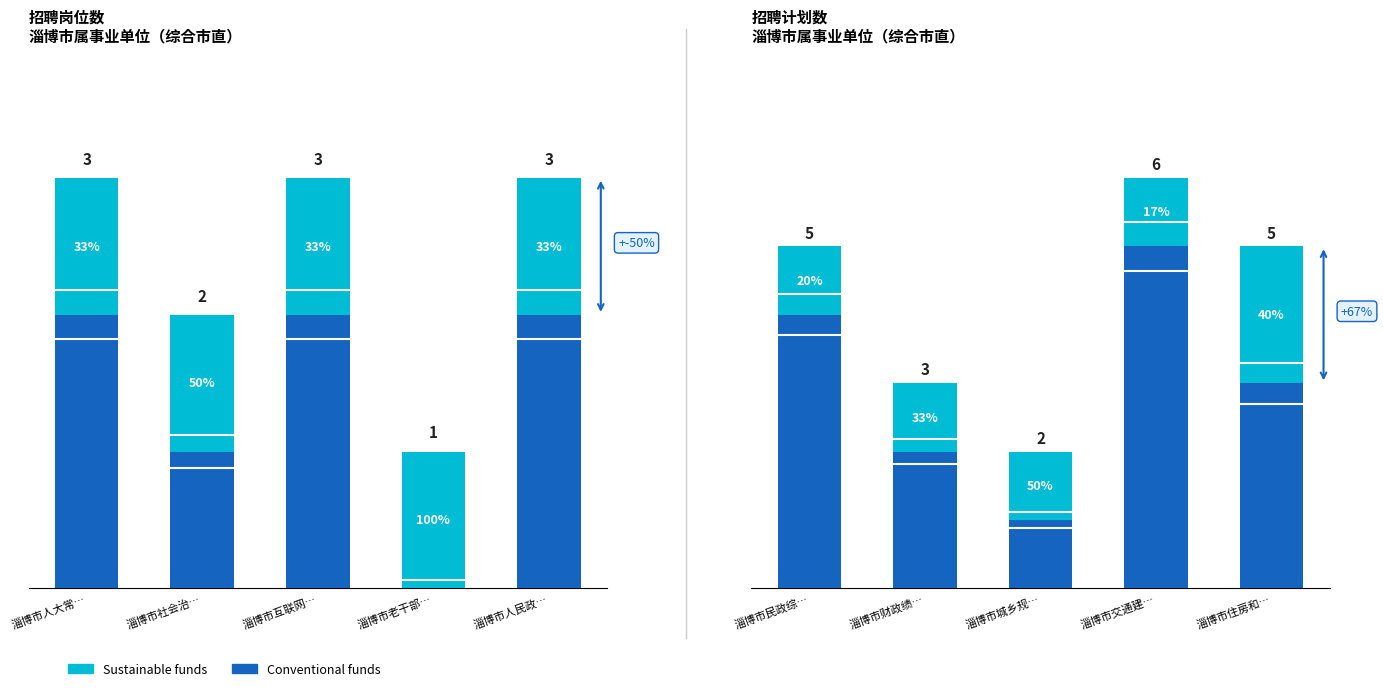

What is the sum of all Sustainable funds values?

6